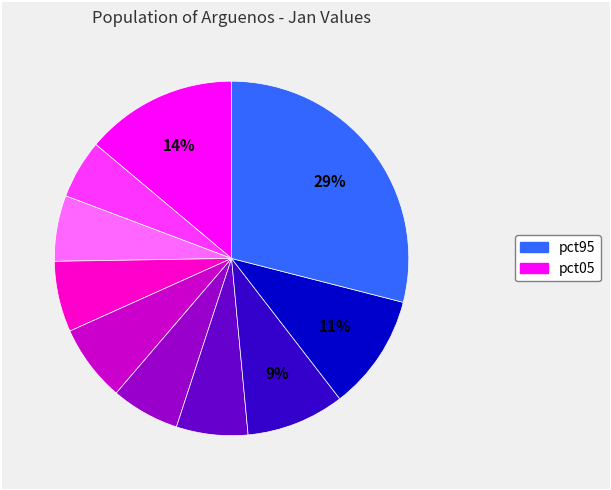

To the nearest percent, what is the difference between the largest and smallest slice percentages?

24%